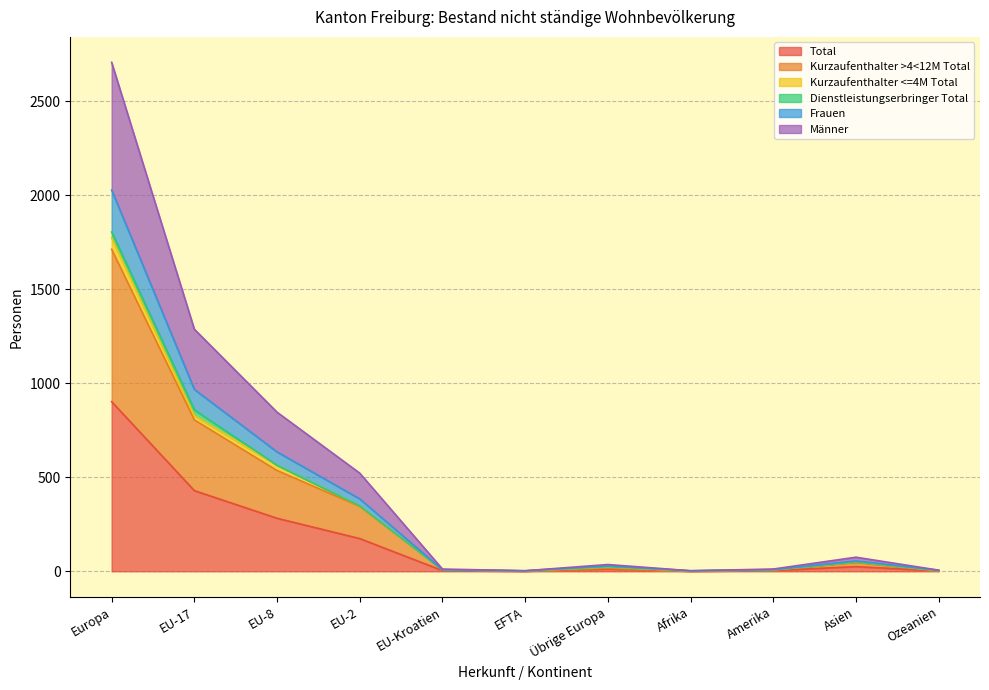

At which category does Kurzaufenthalter >4<12M Total reach its first local peak?

Übrige Europa